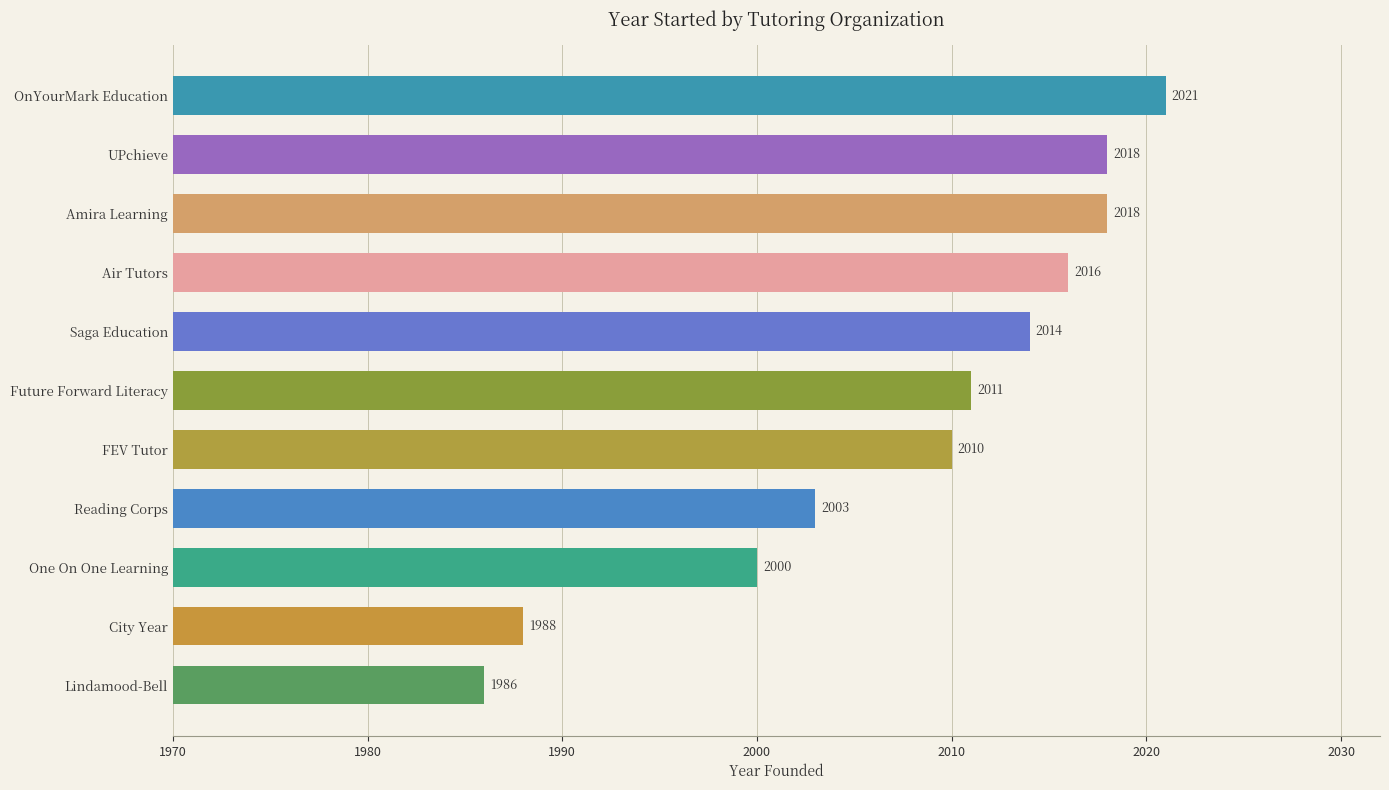

The chart shows a value of 3184 at Reading Corps. True or false?

False